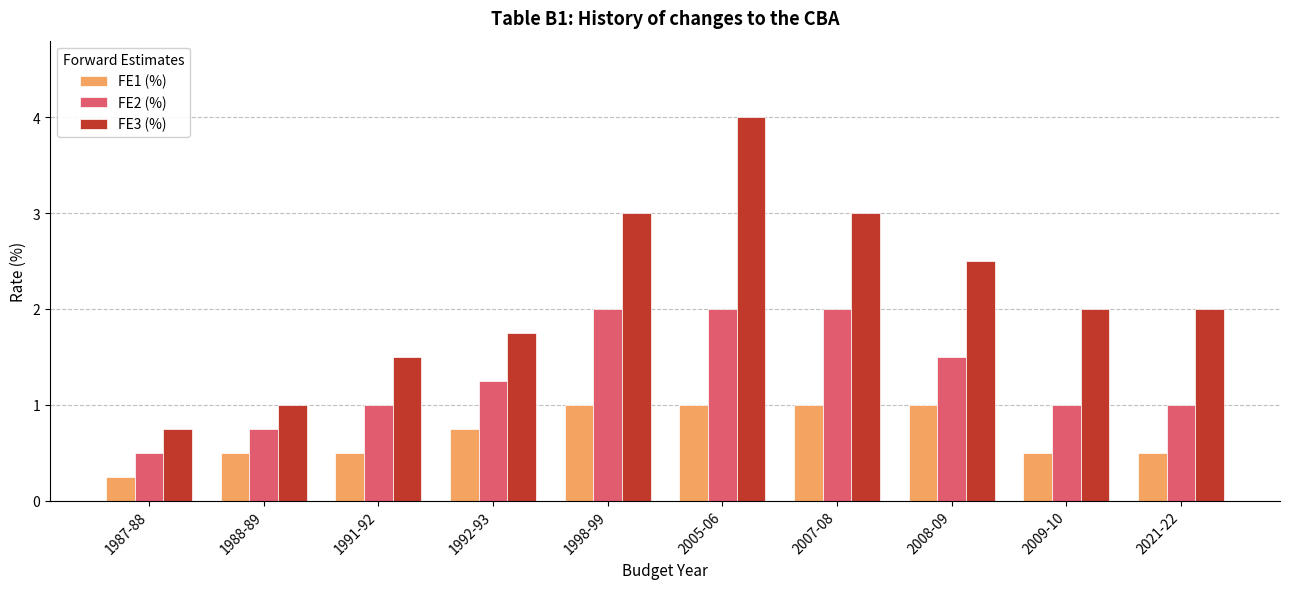

The FE2 (%) series shows 2.0 at 1998-99. True or false?

True